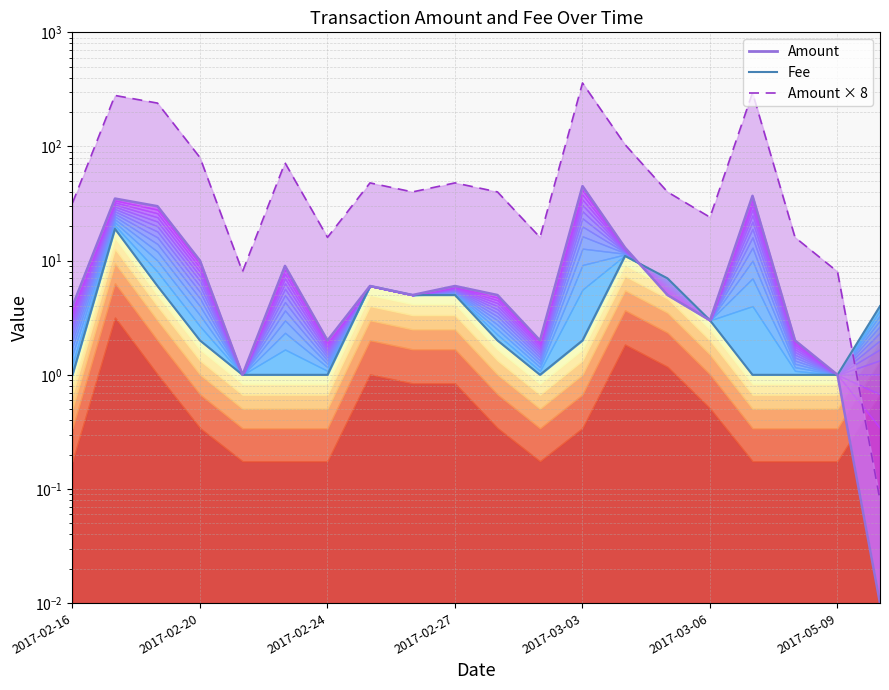

Reading right to left, what are all the values shown in this chart?

Fee: 4.0	1.0	1.0	1.0	3.0	7.0	11.0	2.0	1.0	2.0	5.0	5.0	6.0	1.0	1.0	1.0	2.0	6.0	19.0	1.0
Amount: 0.0	1.0	2.0	37.0	3.0	5.0	13.0	45.0	2.0	5.0	6.0	5.0	6.0	2.0	9.0	1.0	10.0	30.0	35.0	4.0
Amount × 8: 0.1	8.0	16.0	296.0	24.0	40.0	104.0	360.0	16.0	40.0	48.0	40.0	48.0	16.0	72.0	8.0	80.0	240.0	280.0	32.0